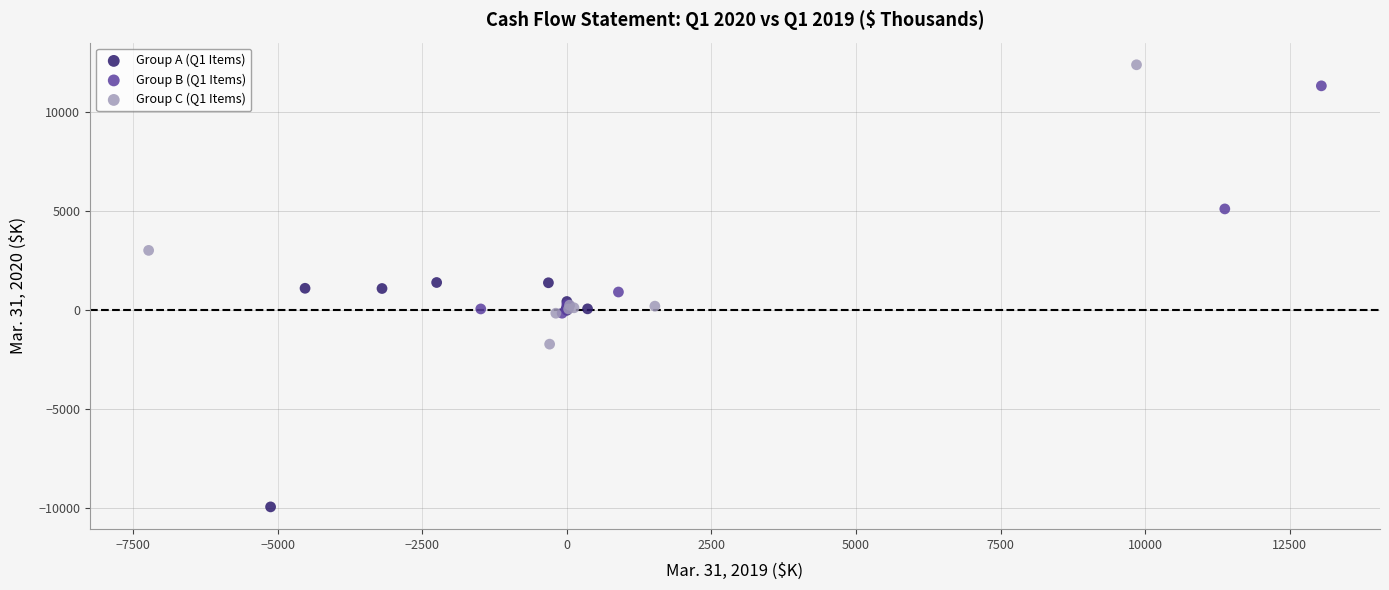

Which series contains the highest Y value?

Group C (Q1 Items)